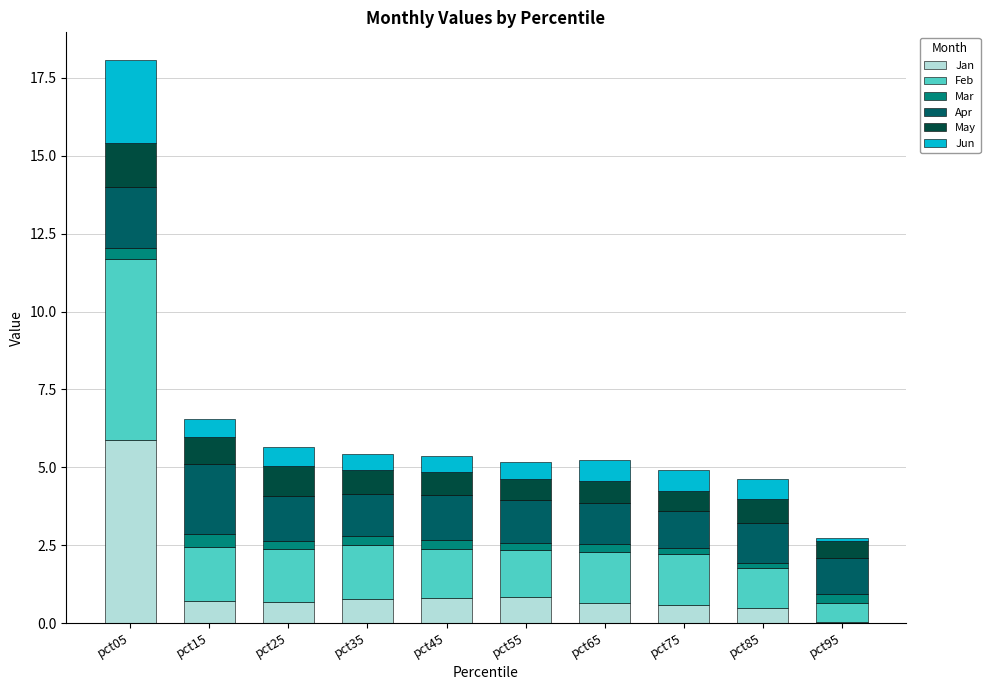

At which category is the sum across all series the highest?

pct05